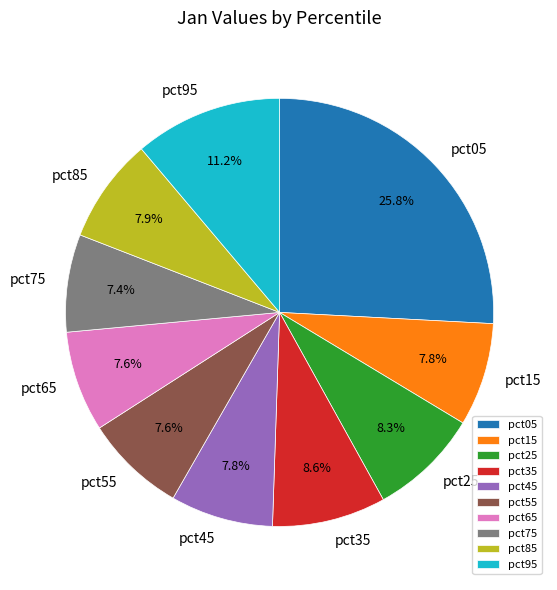

Which has a higher value, pct95 or pct05?

pct05